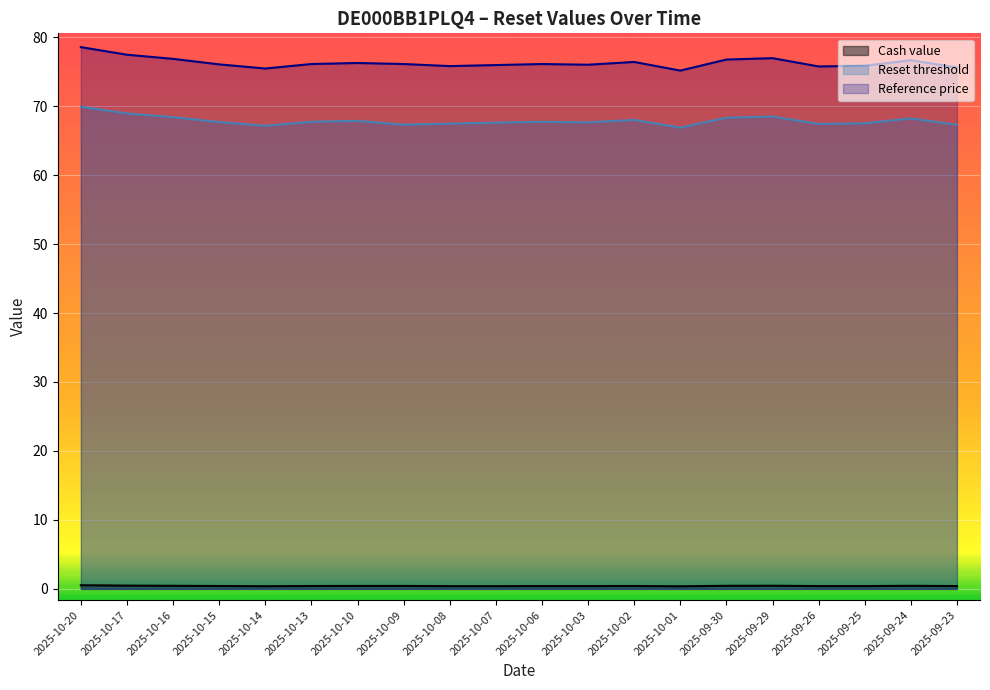

Read the Reference price value at 2025-10-03.

76.0